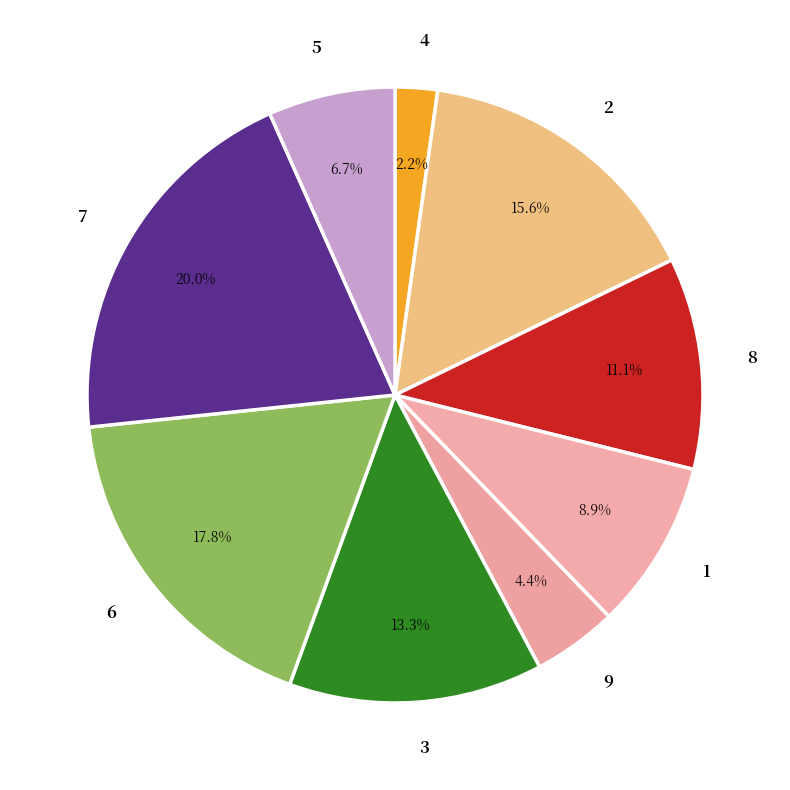

What percentage is NOT represented by 6?

82.2%